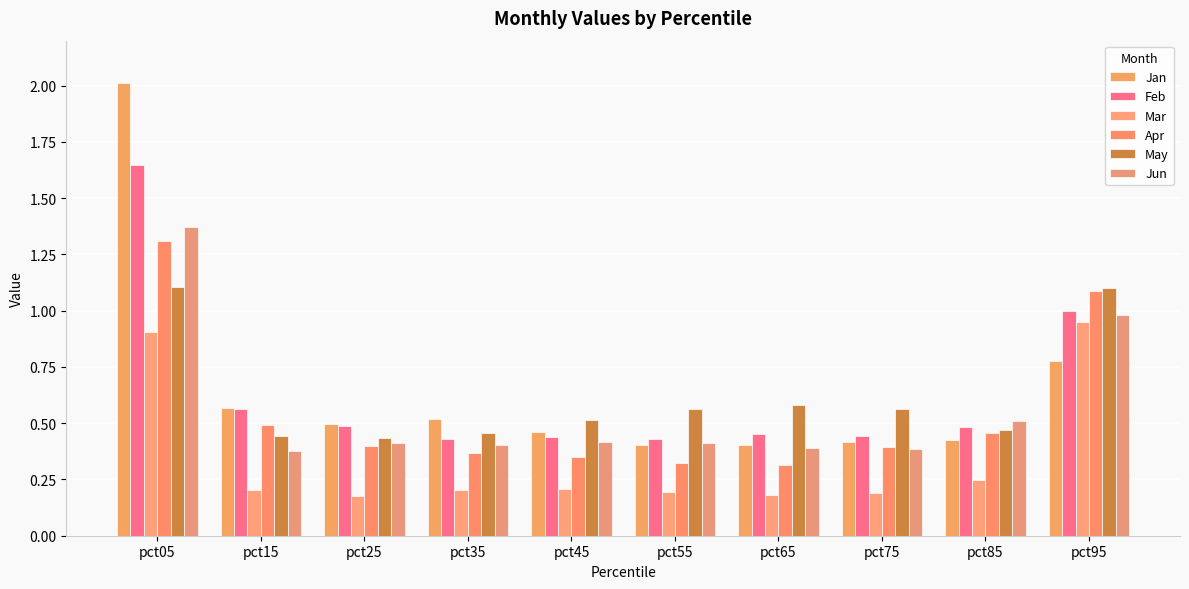

What is the average value of the Jun series?

0.6